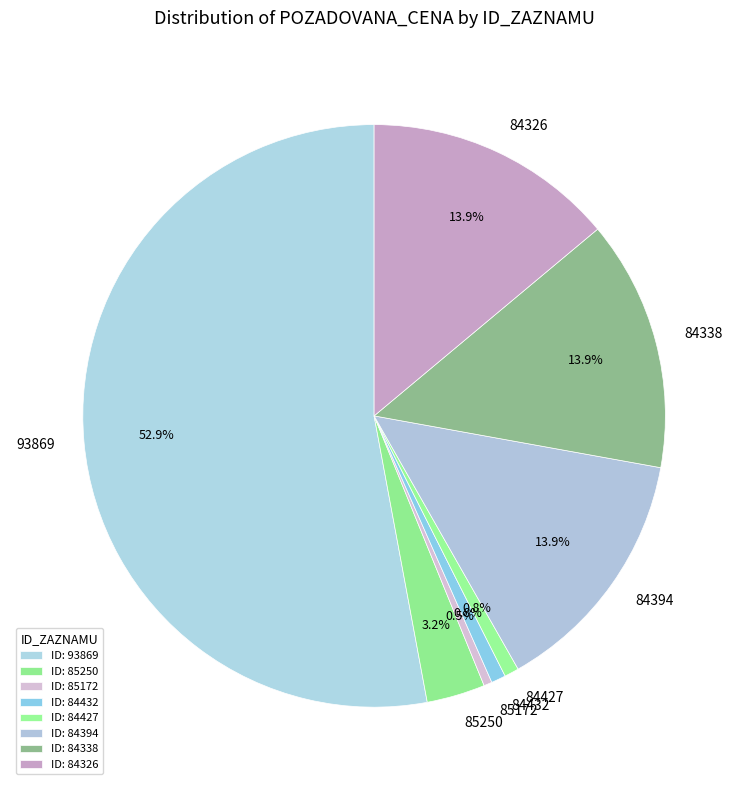

Combined, what portion of the pie is 84326 and 84394?

27.8%